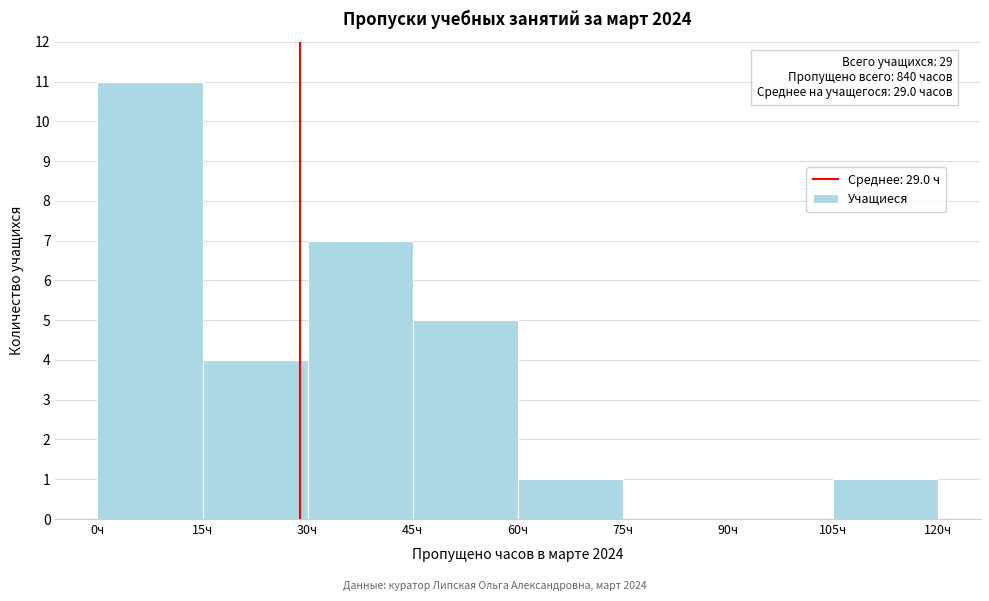

Which range on the x-axis has the tallest bar?

0 to 15